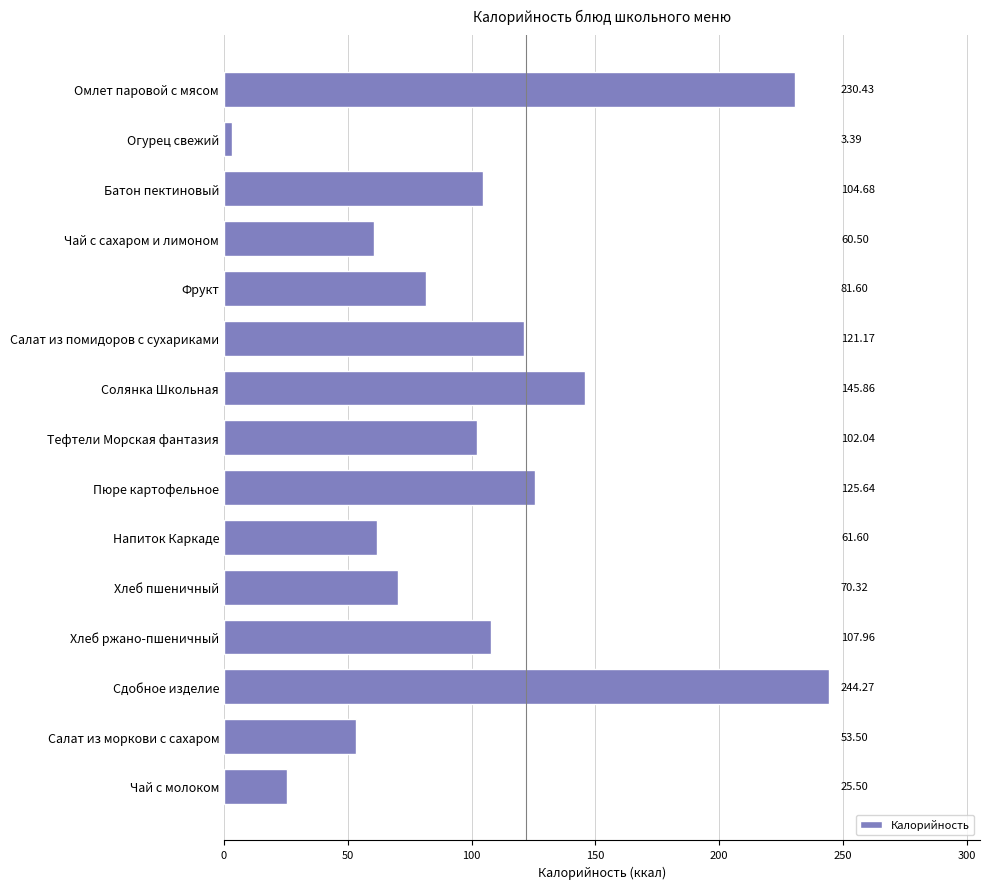

List the labels in order of value, largest first.

Сдобное изделие, Омлет паровой с мясом, Солянка Школьная, Пюре картофельное, Салат из помидоров с сухариками, Хлеб ржано-пшеничный, Батон пектиновый, Тефтели Морская фантазия, Фрукт, Хлеб пшеничный, Напиток Каркаде, Чай с сахаром и лимоном, Салат из моркови с сахаром, Чай с молоком, Огурец свежий